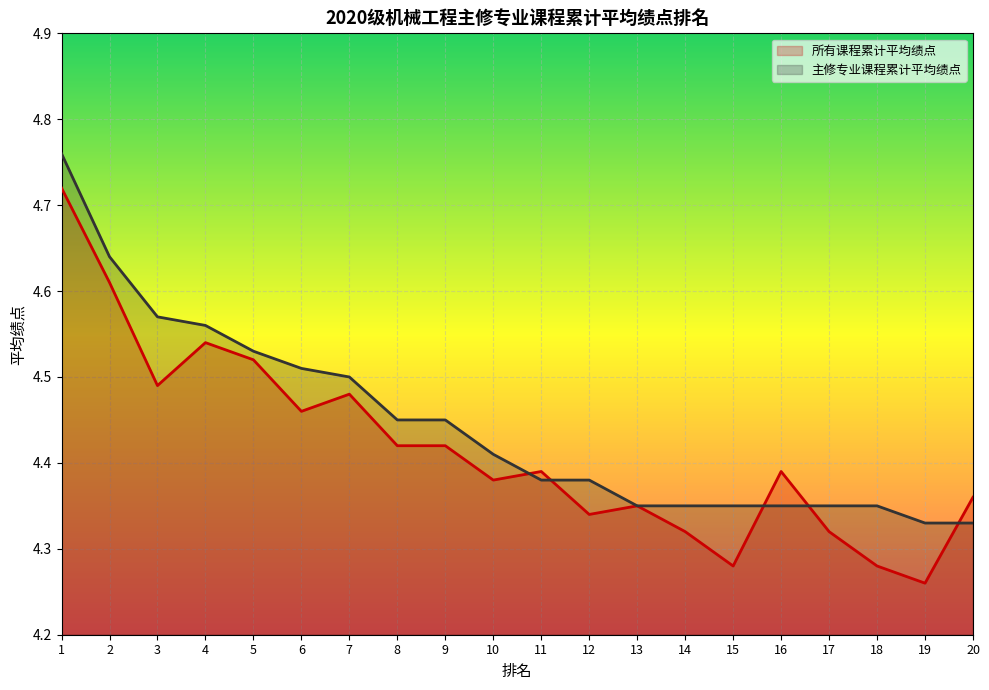

Where do 所有课程累计平均绩点 and 主修专业课程累计平均绩点 first cross each other?

10 and 11